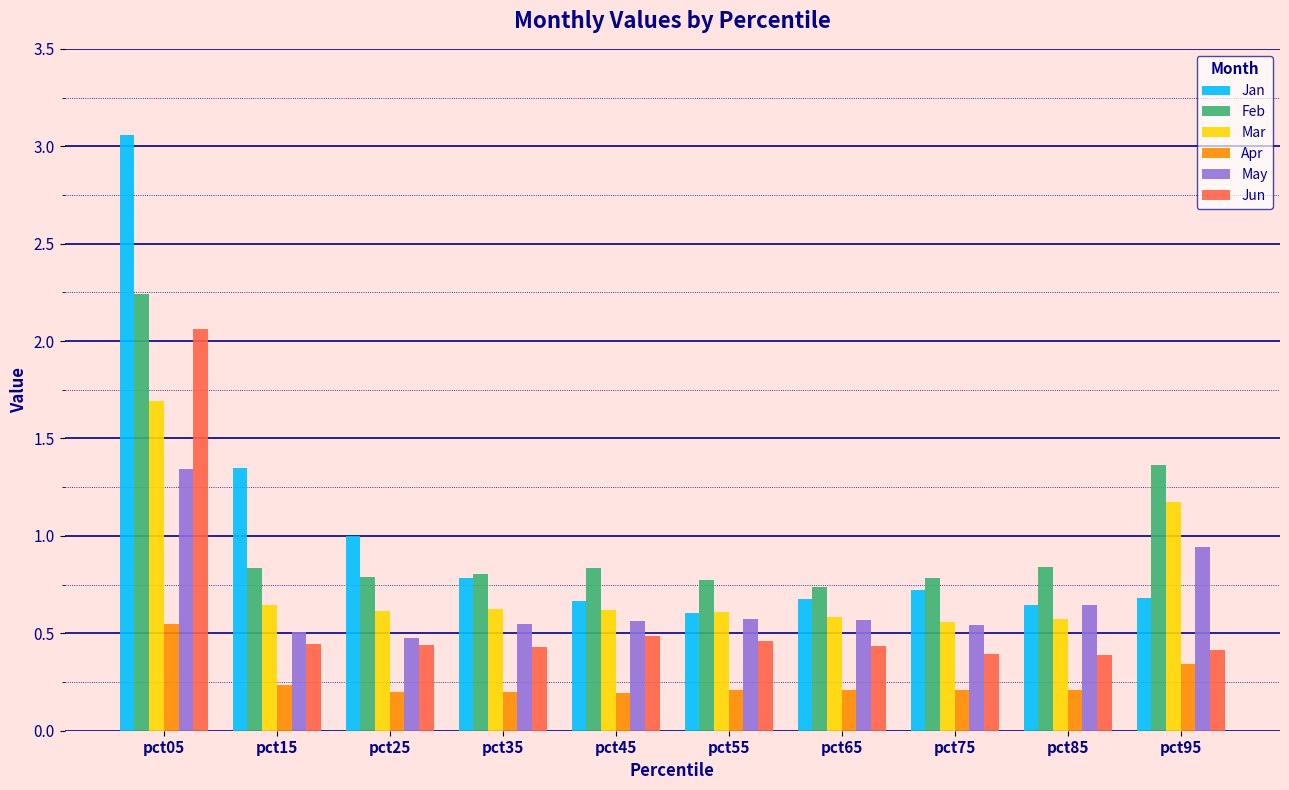

Count the Mar values in the range 0 to 1.

8